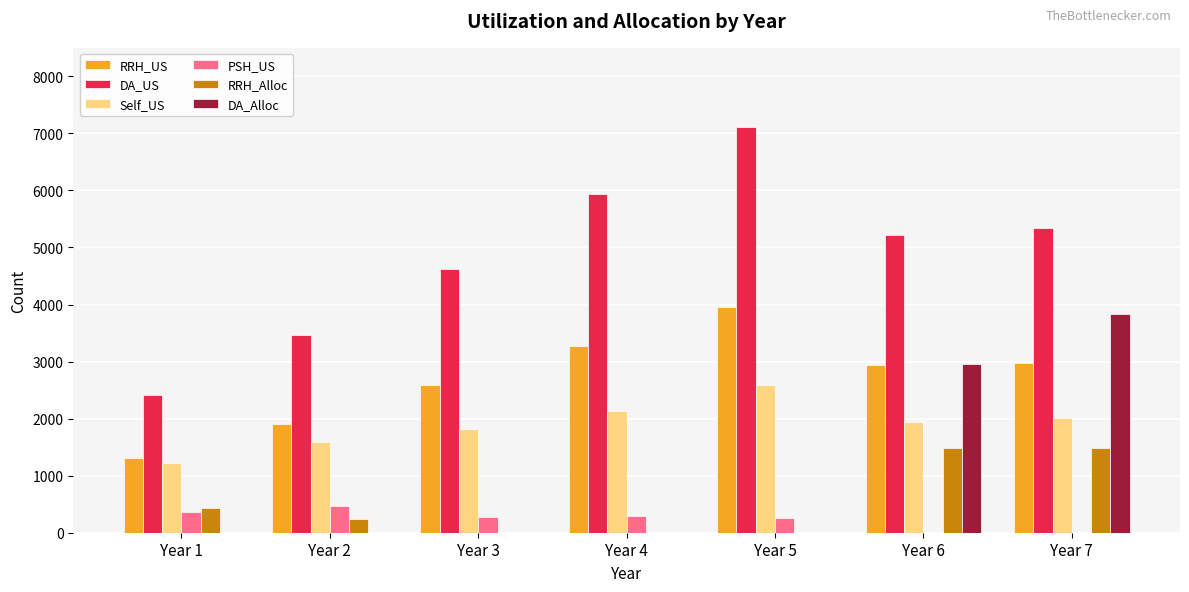

Between Year 2 and Year 7, which series saw the biggest shift?

DA_Alloc